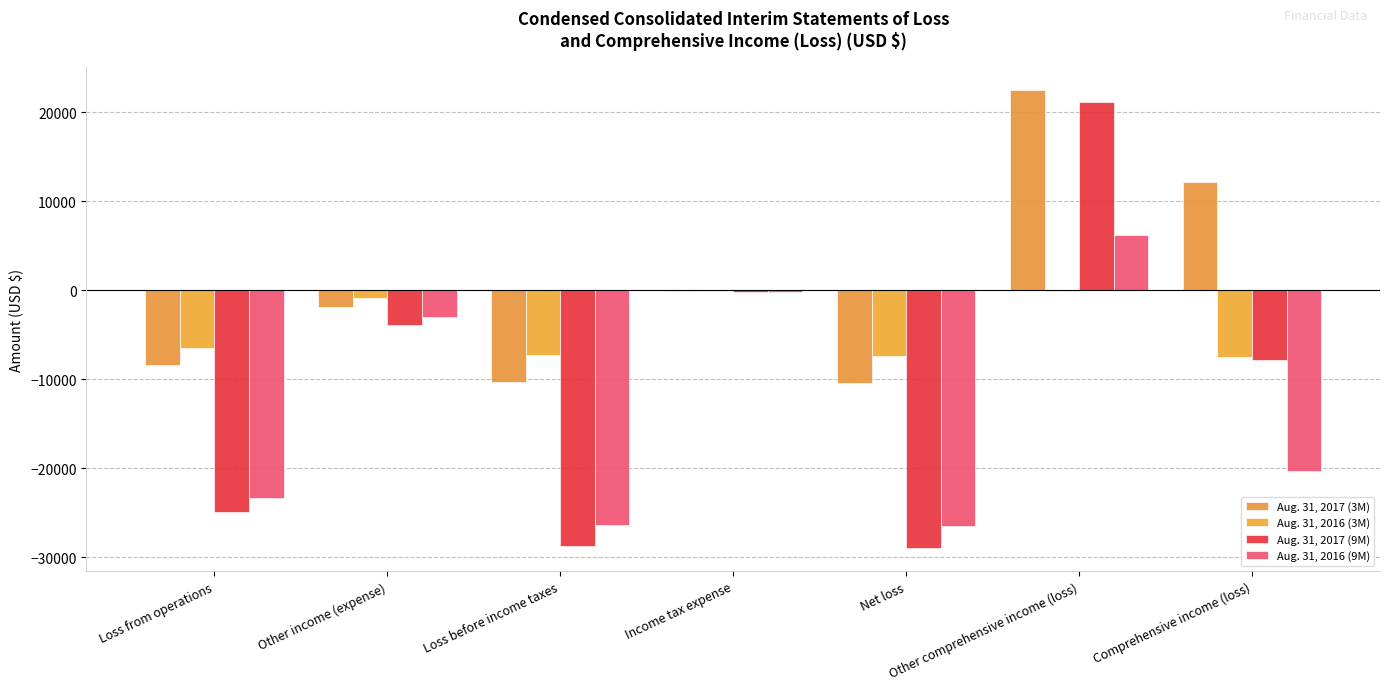

Reading right to left, list all the values displayed in this chart.

Aug. 31, 2017 (3M): Comprehensive income (loss)=12157	Other comprehensive income (loss)=22550	Net loss=-10393	Income tax expense=-67	Loss before income taxes=-10326	Other income (expense)=-1903	Loss from operations=-8423
Aug. 31, 2016 (3M): Comprehensive income (loss)=-7466	Other comprehensive income (loss)=-85	Net loss=-7381	Income tax expense=-74	Loss before income taxes=-7307	Other income (expense)=-885	Loss from operations=-6422
Aug. 31, 2017 (9M): Comprehensive income (loss)=-7872	Other comprehensive income (loss)=21126	Net loss=-28998	Income tax expense=-218	Loss before income taxes=-28780	Other income (expense)=-3836	Loss from operations=-24944
Aug. 31, 2016 (9M): Comprehensive income (loss)=-20307	Other comprehensive income (loss)=6189	Net loss=-26496	Income tax expense=-153	Loss before income taxes=-26343	Other income (expense)=-3000	Loss from operations=-23343